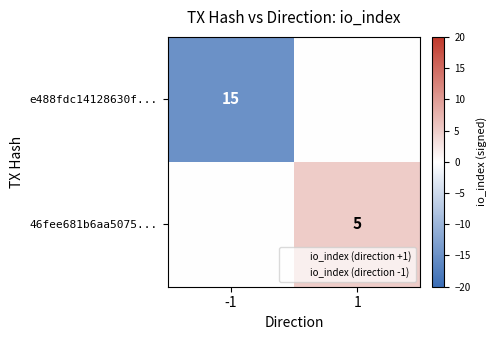

What is the spread (max minus min) of values at -1?

15